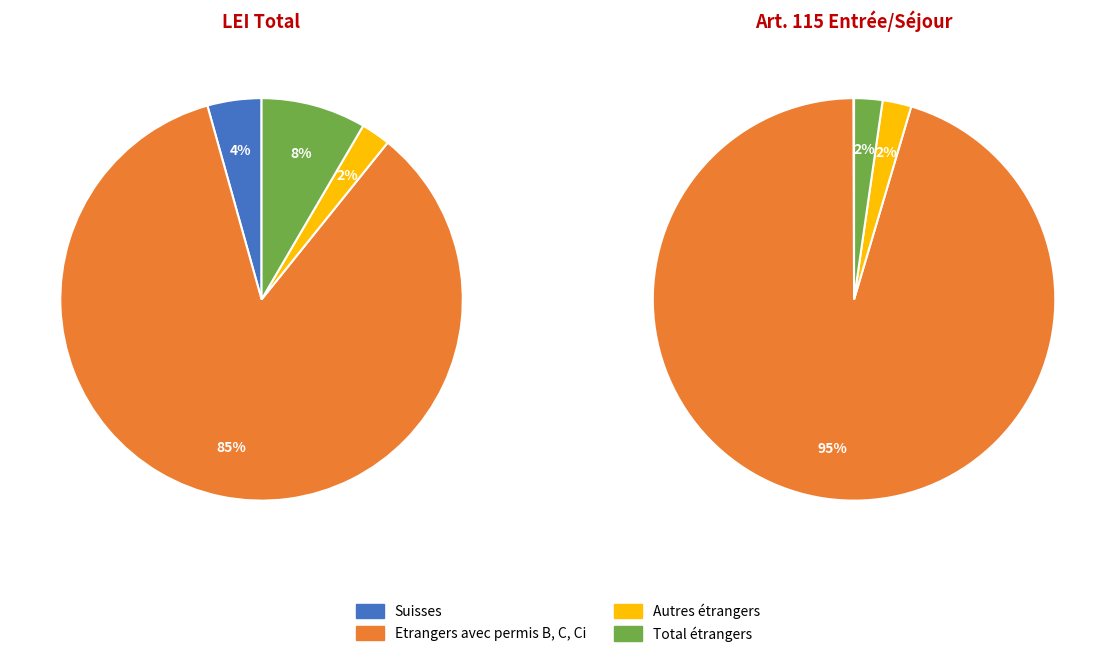

Approximately how many times larger is the value at Suisses compared to Etrangers avec permis B, C, Ci?

0.1